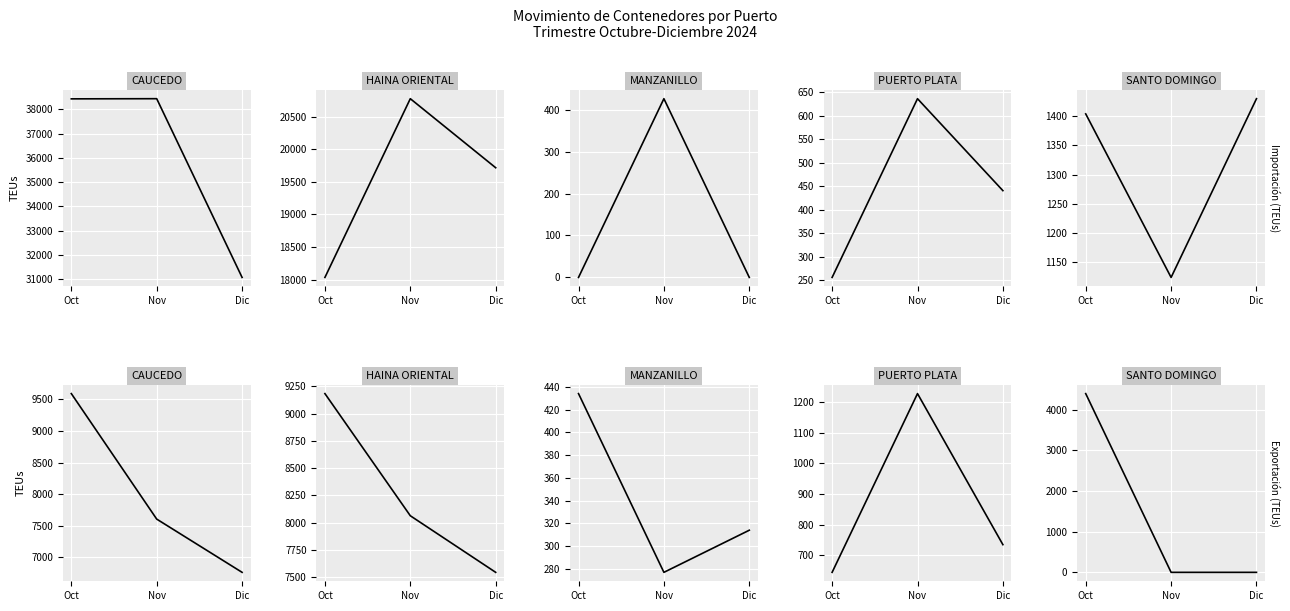

What is the maximum value shown in the chart?

9591.5